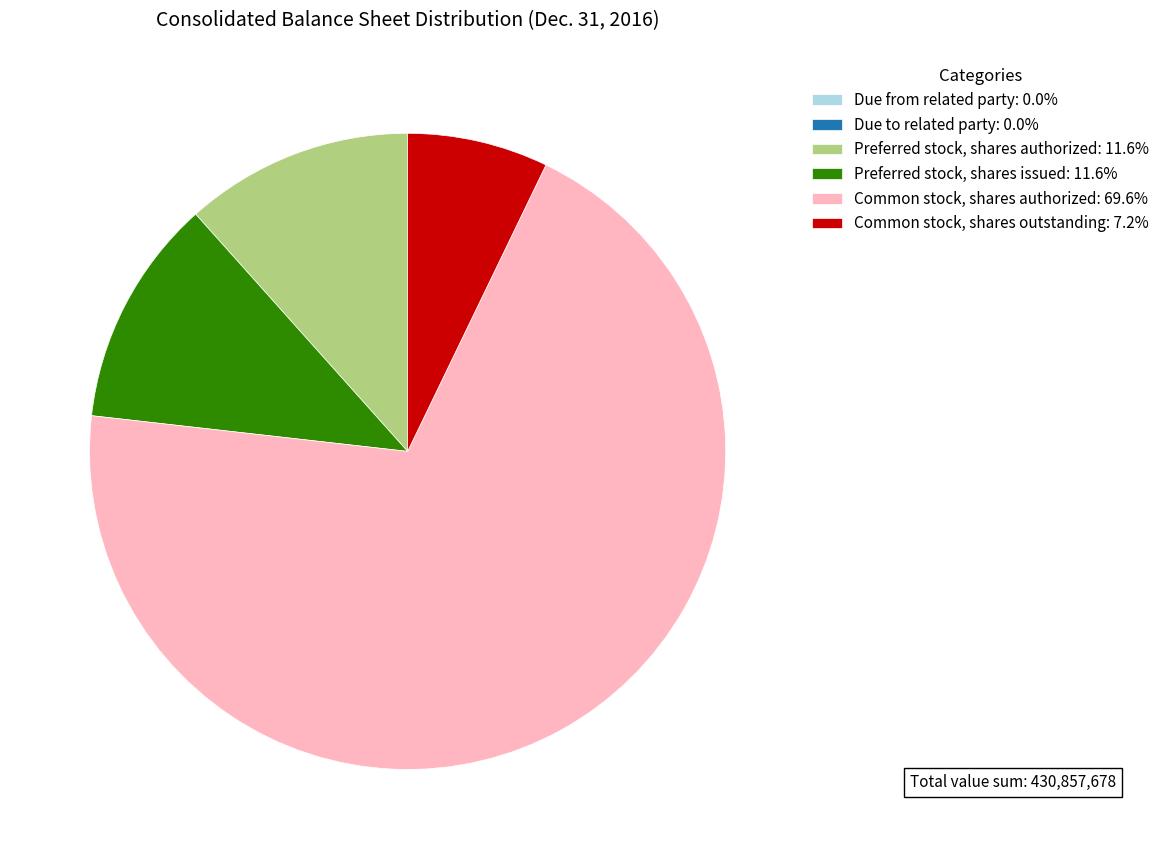

Is there a majority slice in this chart?

Yes